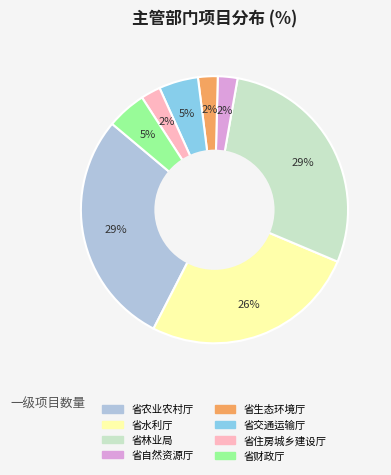

Combined, do 省自然资源厅 and 省生态环境厅 account for over 50%?

No